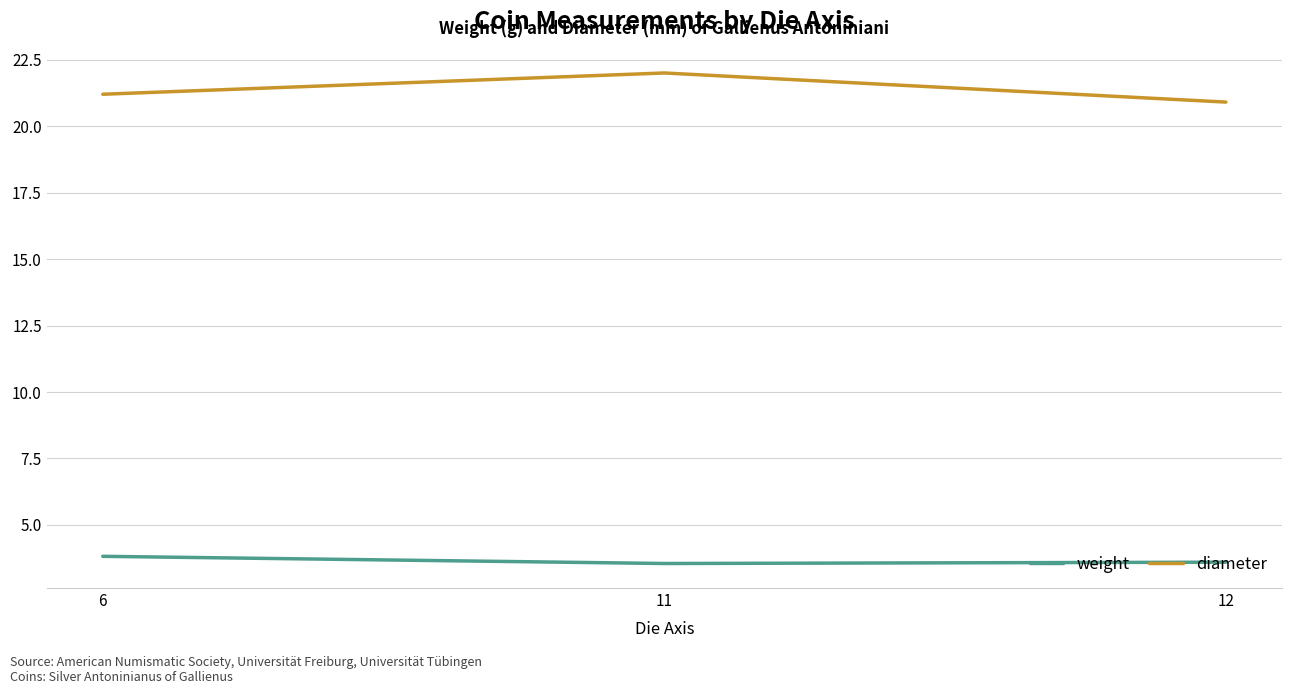

The diameter series shows 14.1 at 6. True or false?

False